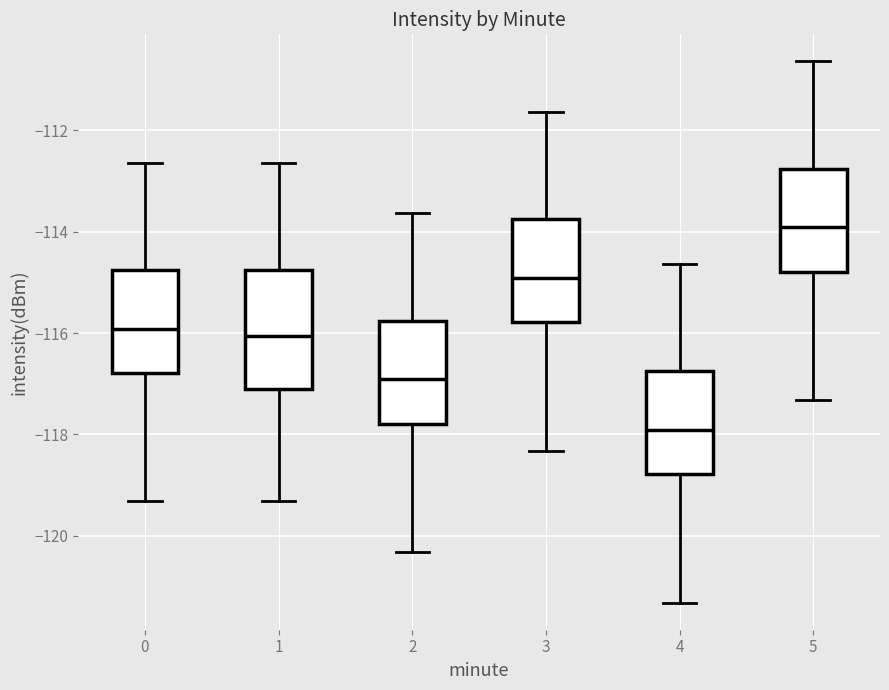

Where does the upper whisker of the box at x = 4 end on the y-axis? The values are not printed on the chart, so give them approximately, as read against the axis.

-114.6